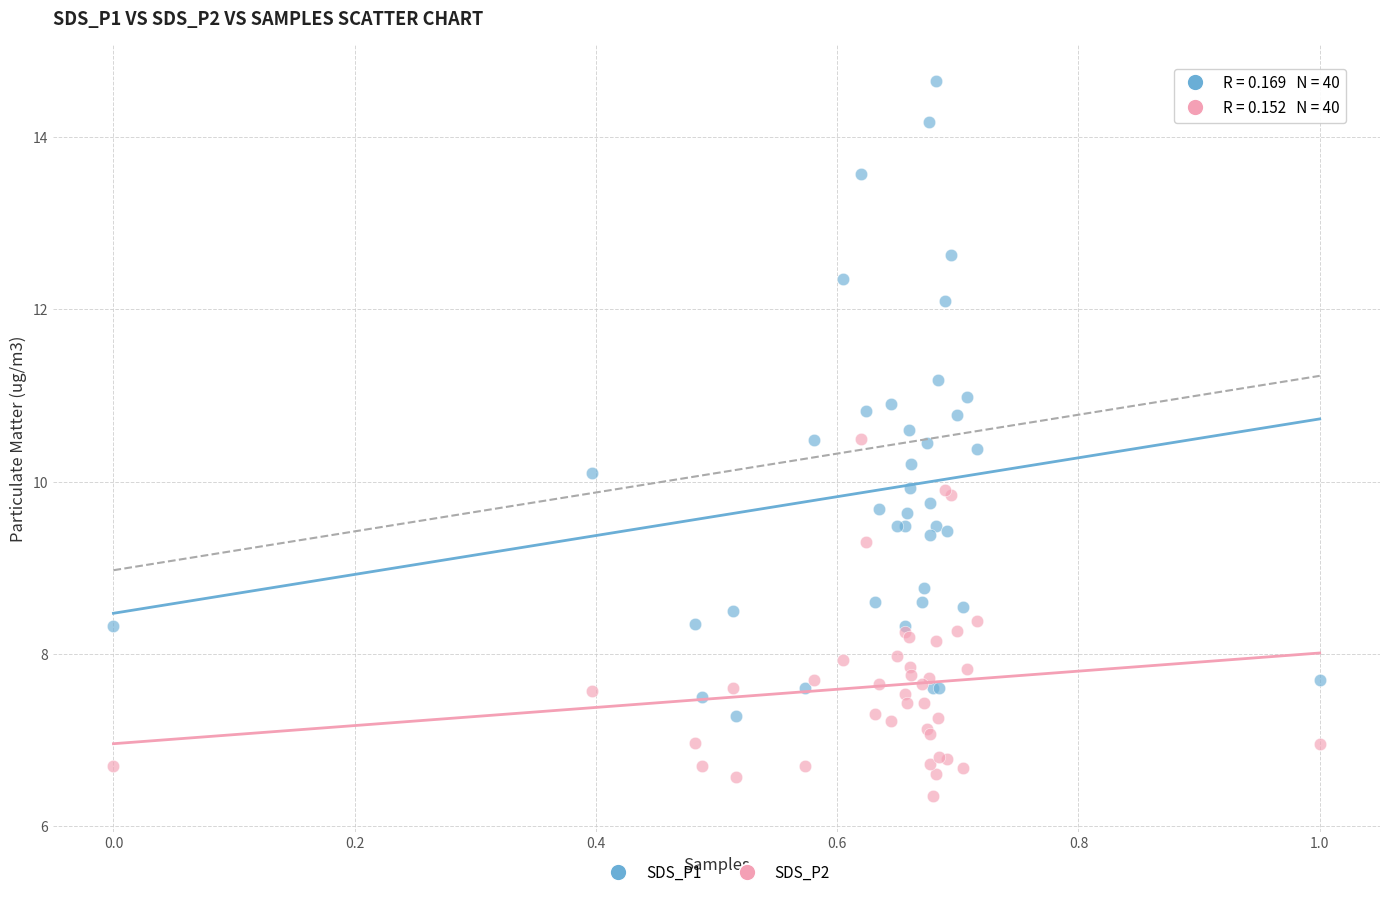

Which series contains the highest Y value?

SDS_P1